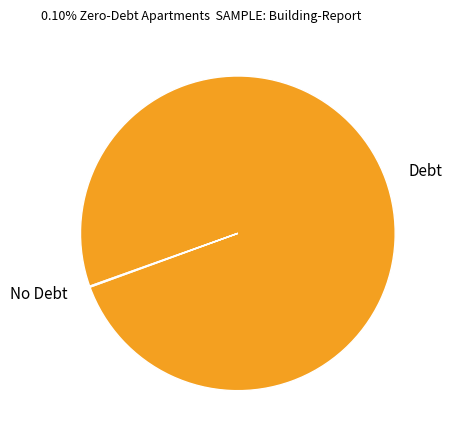

Is there a majority slice in this chart?

Yes